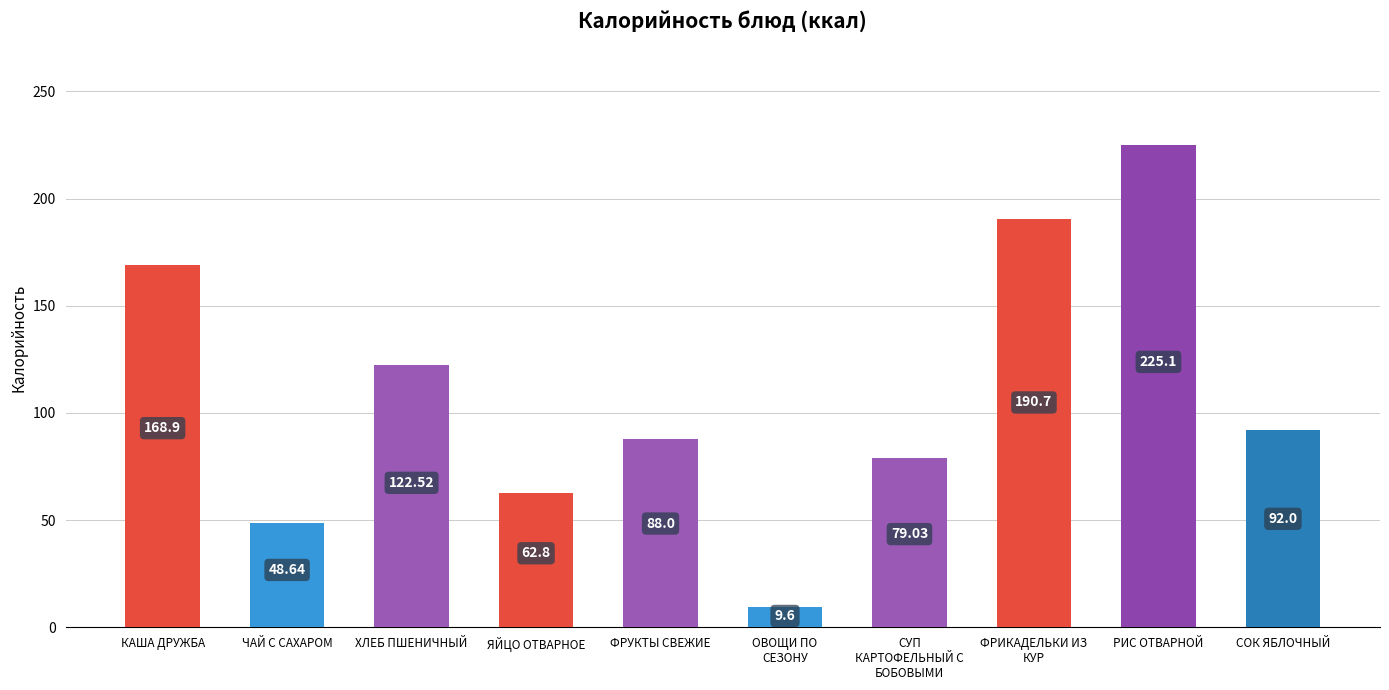

Rank the categories by value from highest to lowest.

РИС ОТВАРНОЙ, ФРИКАДЕЛЬКИ ИЗ
КУР, КАША ДРУЖБА, ХЛЕБ ПШЕНИЧНЫЙ, СОК ЯБЛОЧНЫЙ, ФРУКТЫ СВЕЖИЕ, СУП
КАРТОФЕЛЬНЫЙ С
БОБОВЫМИ, ЯЙЦО ОТВАРНОЕ, ЧАЙ С САХАРОМ, ОВОЩИ ПО
СЕЗОНУ